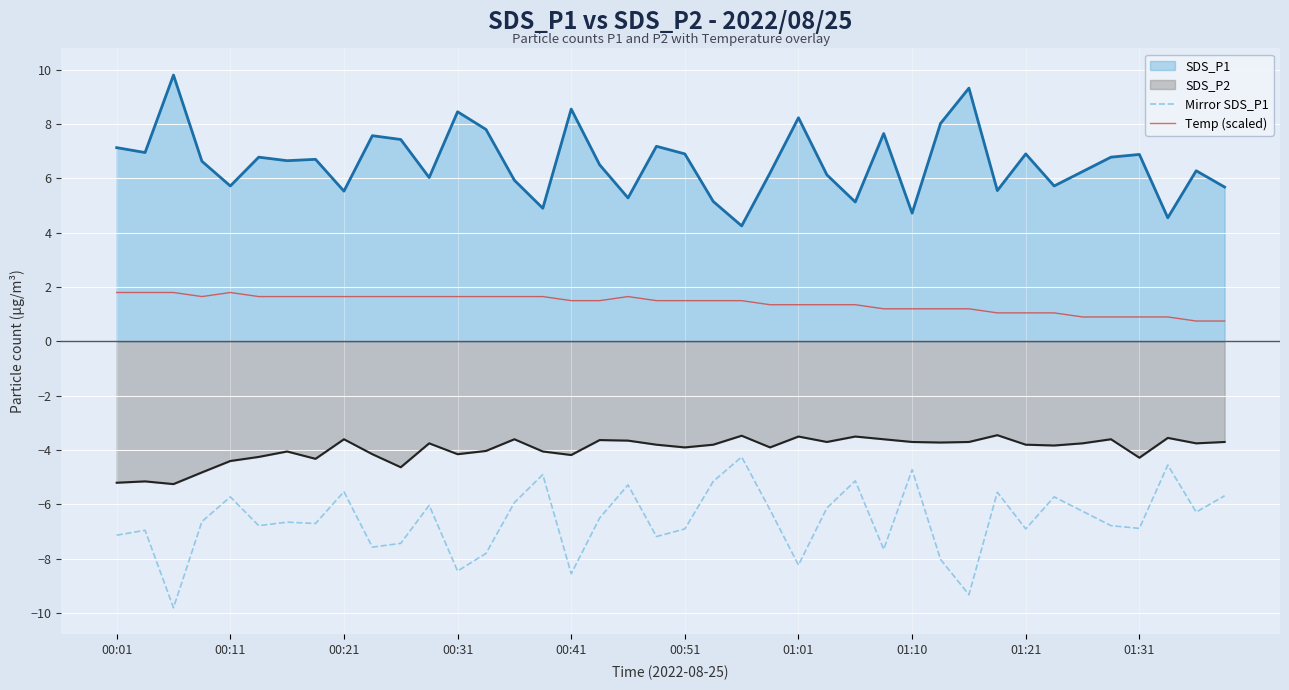

Count the number of categories in the chart.

40